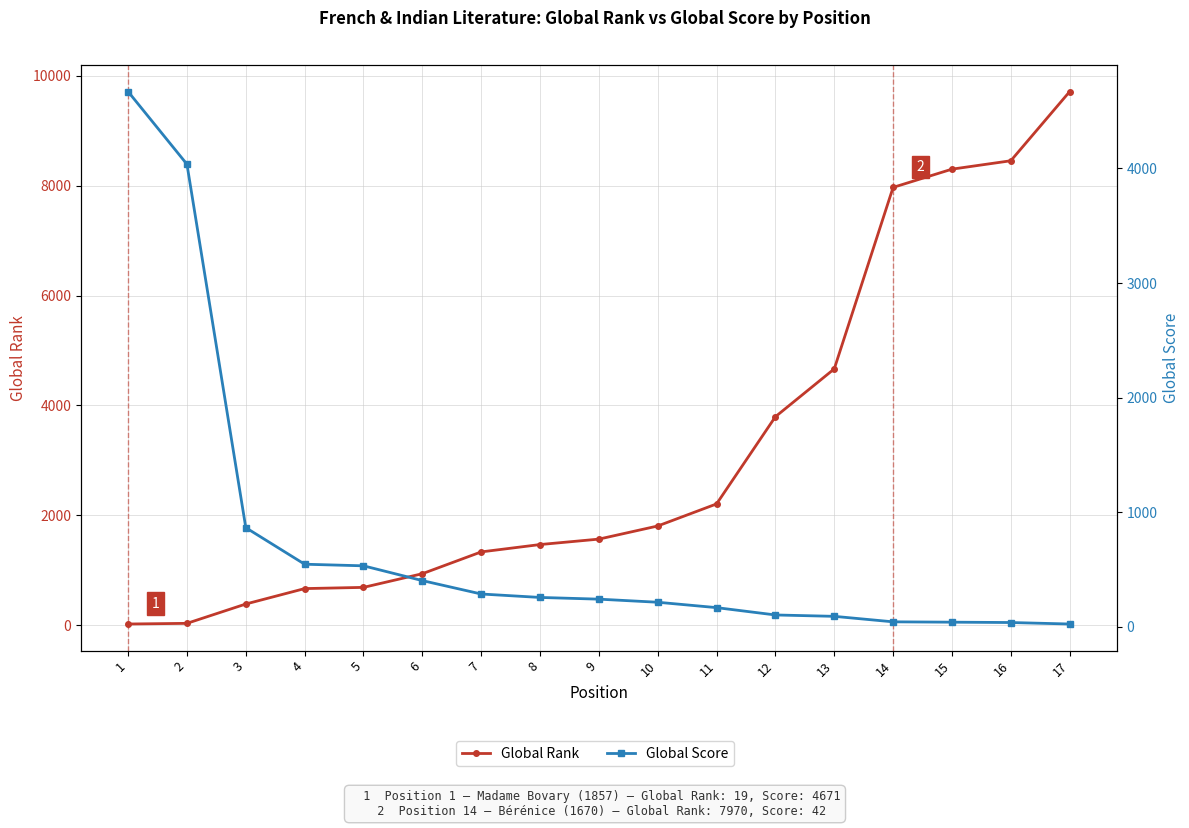

True or false: Global Rank has a value of 8455 at 16.

True